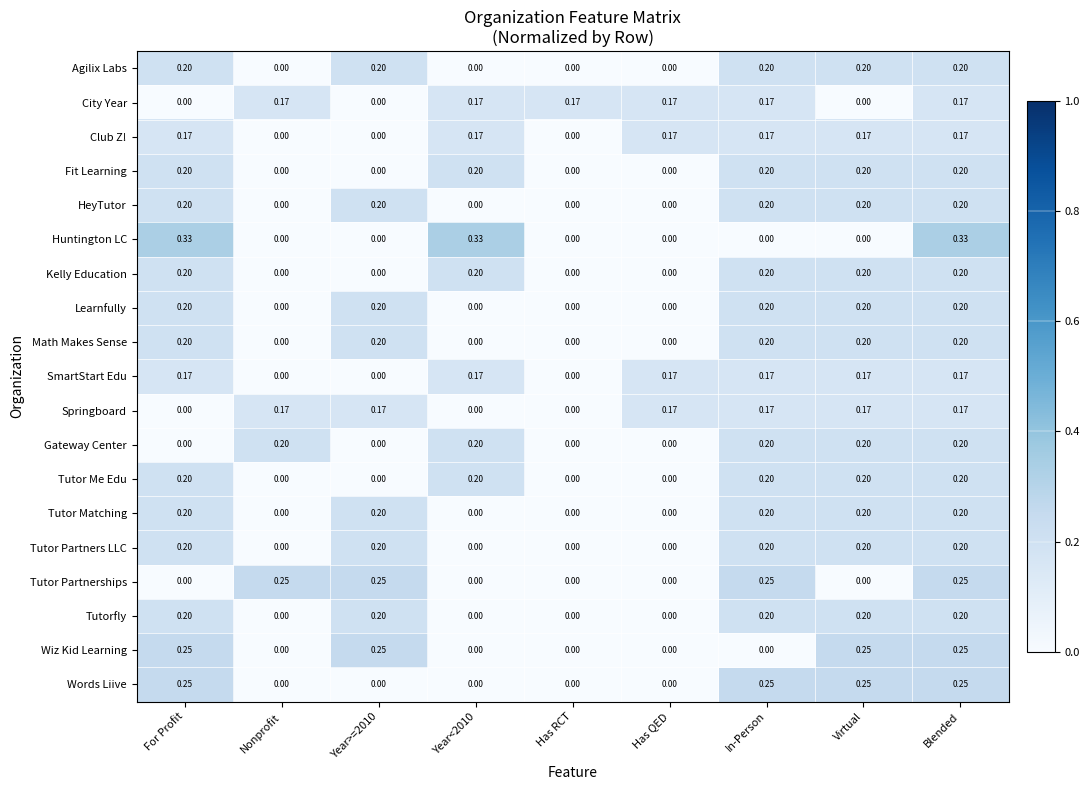

How many data points in City Year are above 0?

6